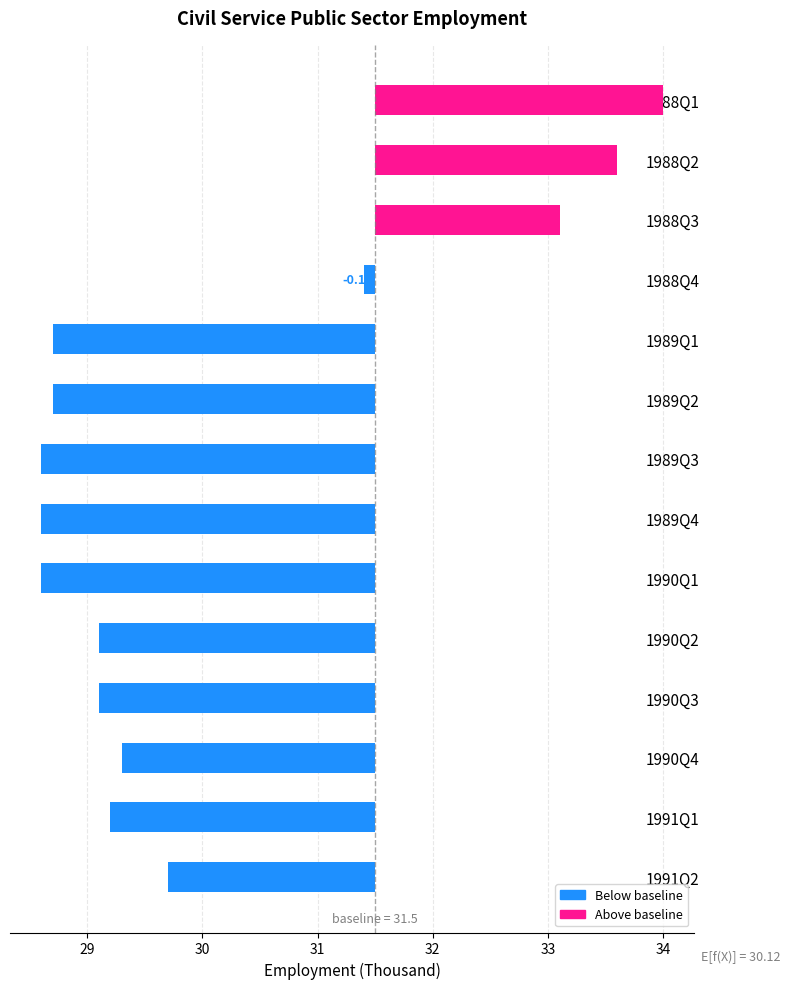

How many positive values are there?

3